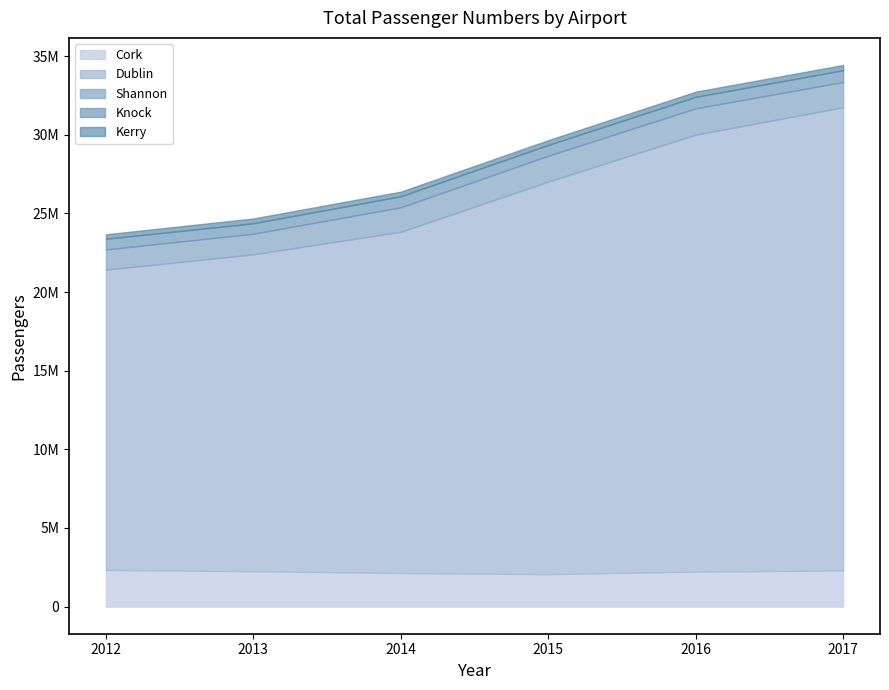

In Cork, how many points are lower than both neighbors (excluding endpoints)?

1